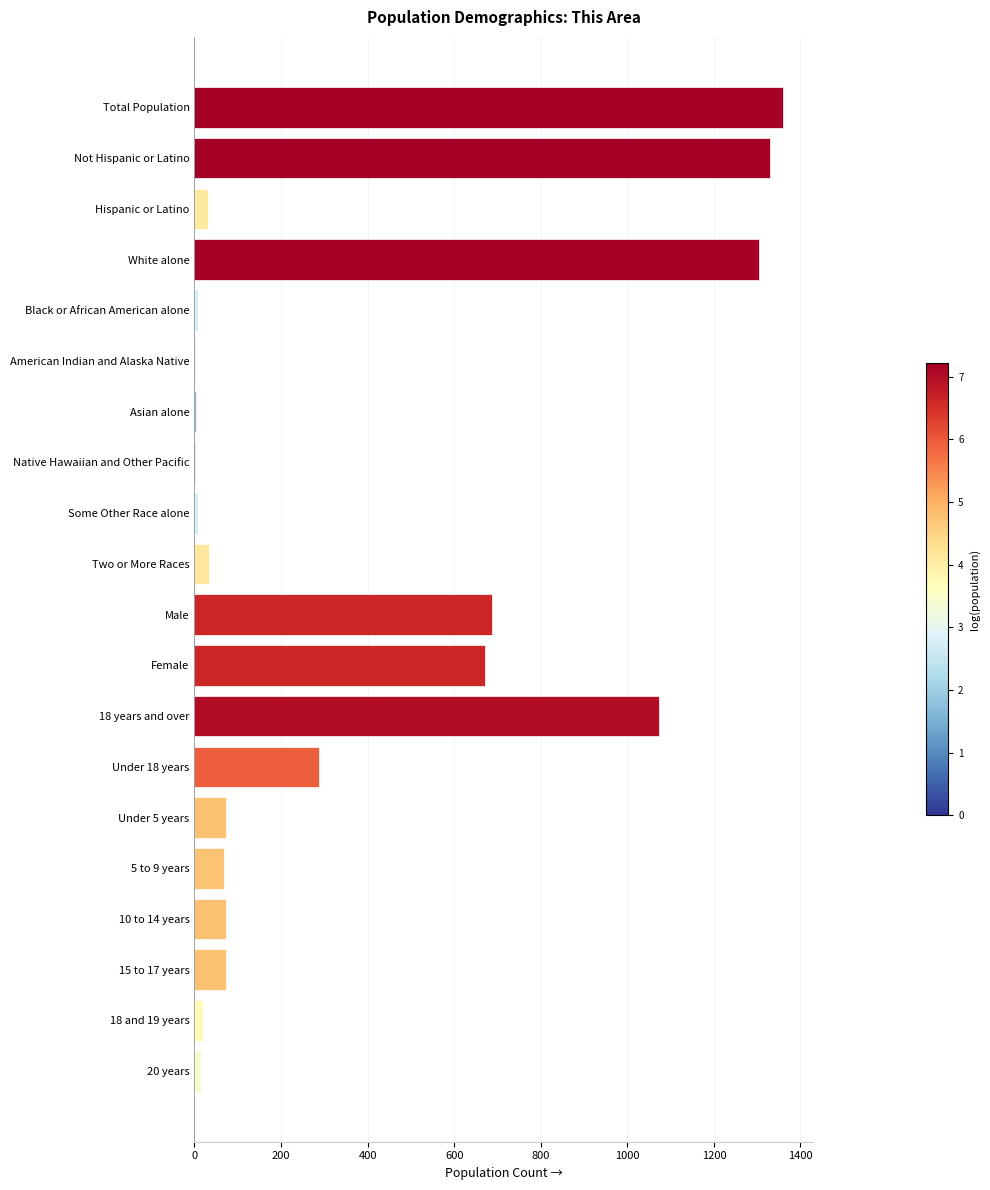

Are the bars horizontal?

Yes